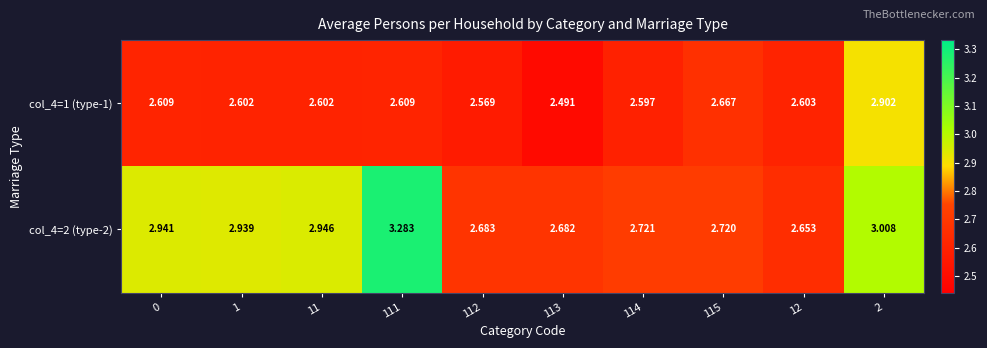

Is the value of col_4=1 (type-1) at 113 greater than the value of col_4=2 (type-2) at 0?

No